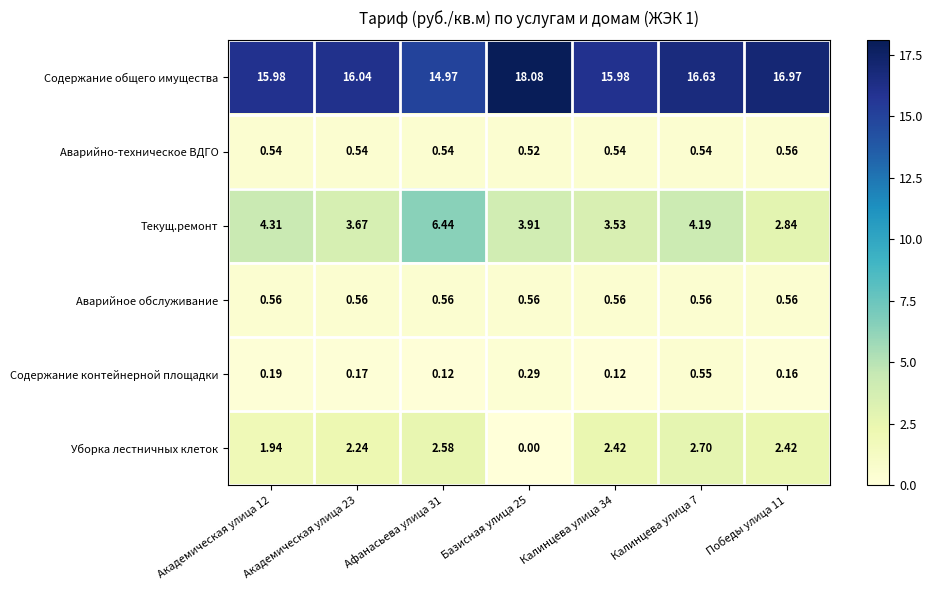

What is the total value across all series at Академическая улица 23?

23.2